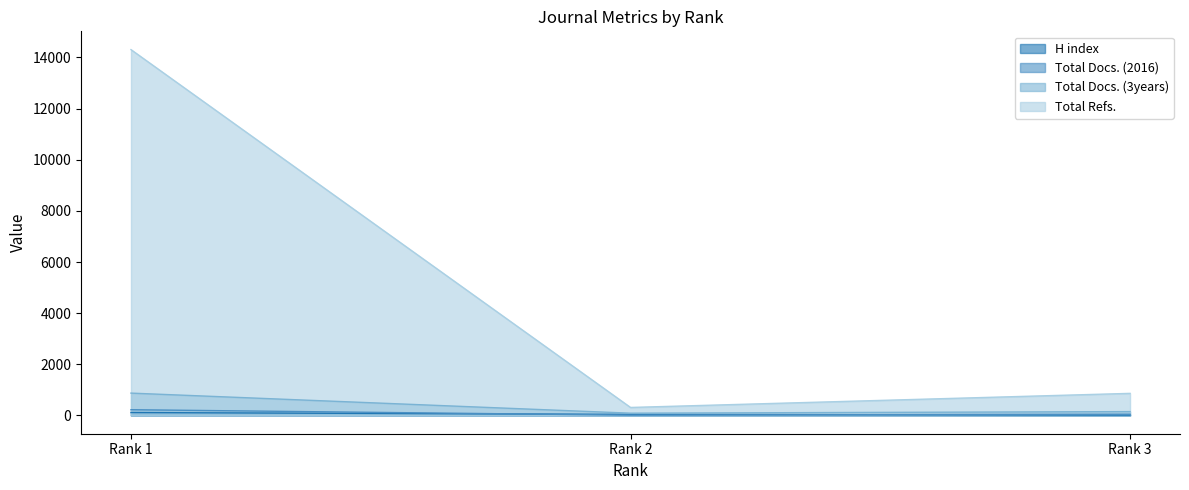

The Total Docs. (2016) series shows 224 at Rank 1. True or false?

True